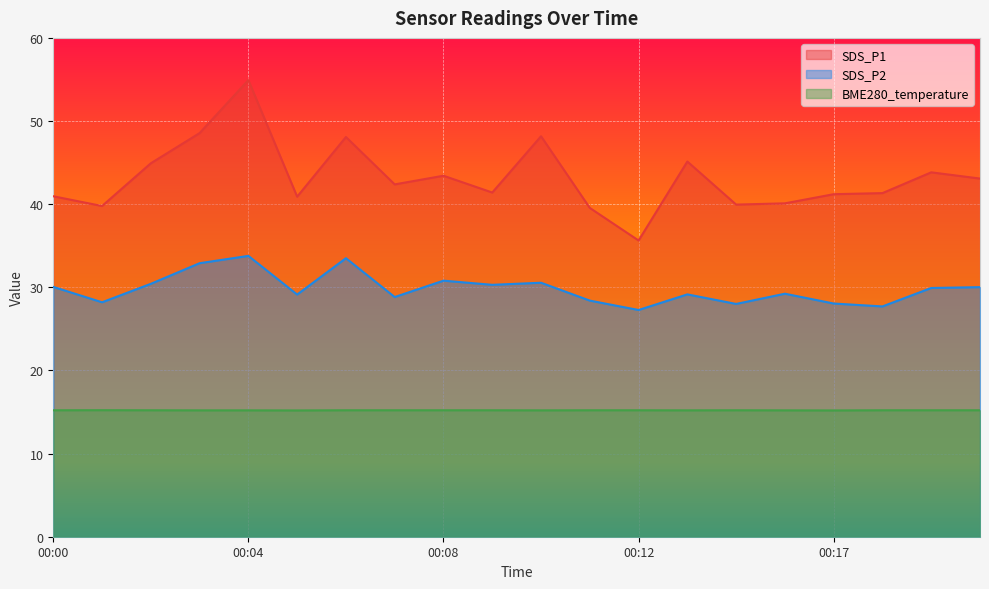

Where is the first local minimum for SDS_P2?

00:01